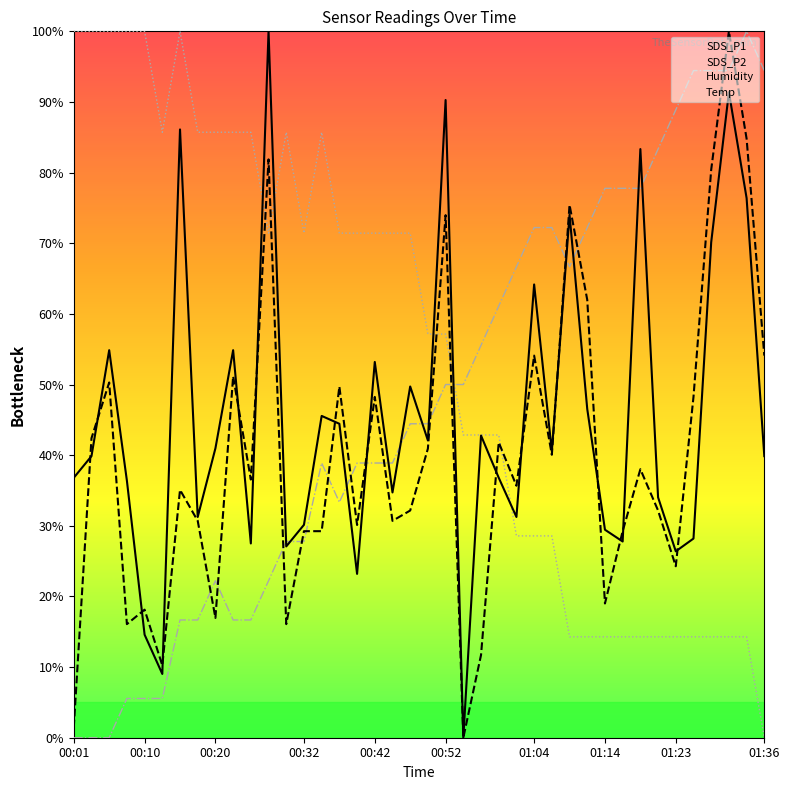

What is the maximum value shown in the chart?

100.0